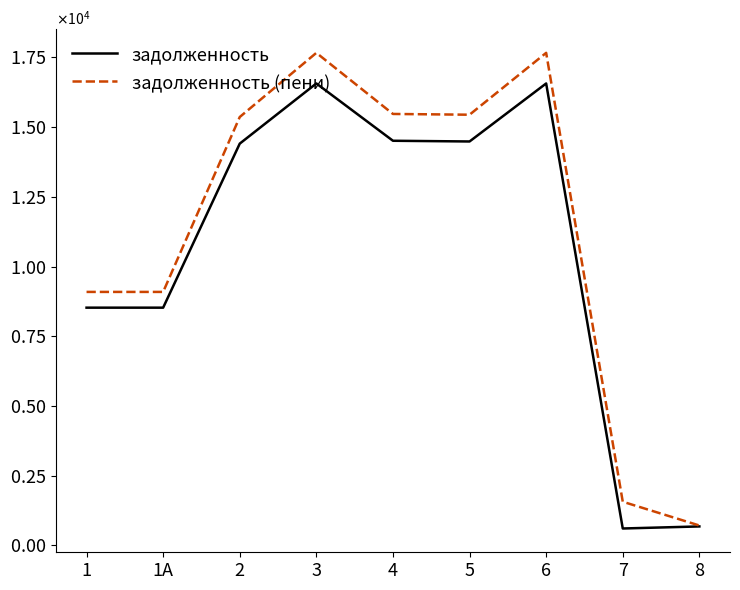

Which category has the lowest value in the задолженность (пени) series?

8